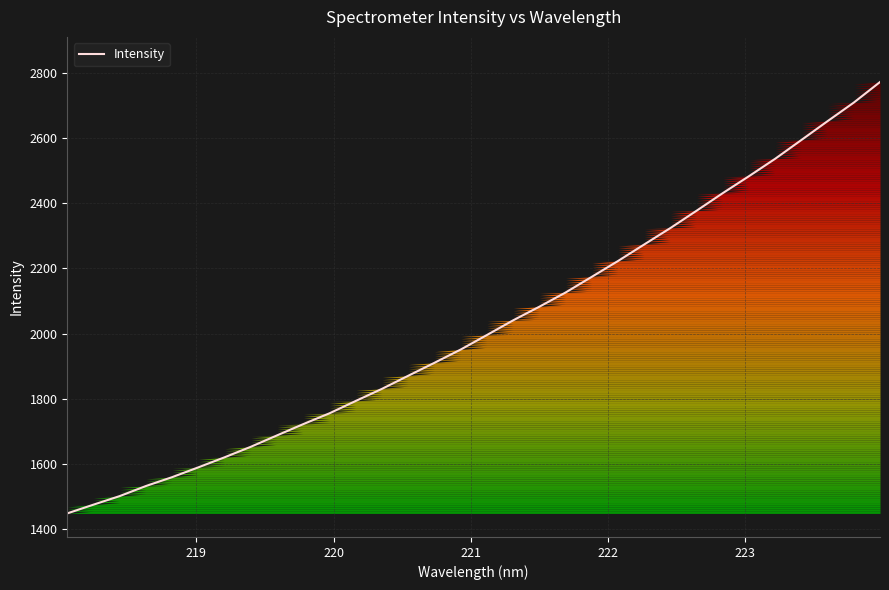

What is the difference between the second highest and second lowest values?

1234.5